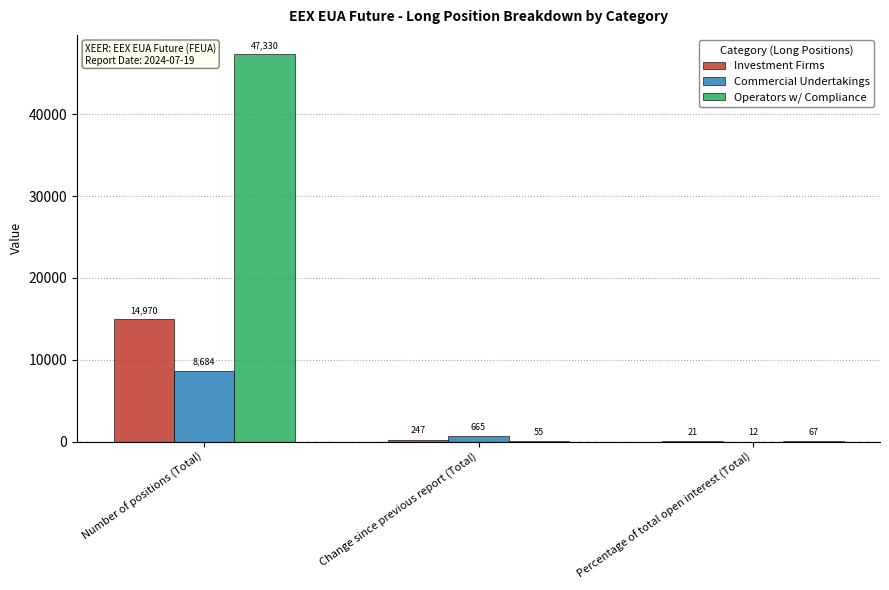

At which label does Commercial Undertakings first exceed 665?

Number of positions (Total)